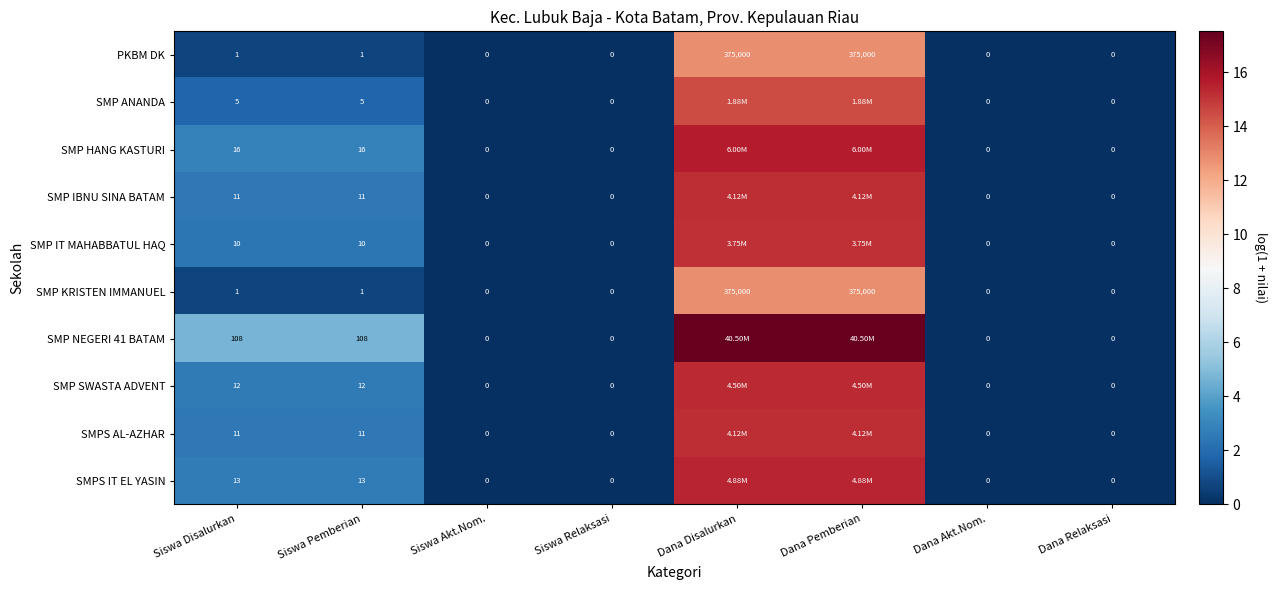

What is the sum of all SMP HANG KASTURI values?

36.9